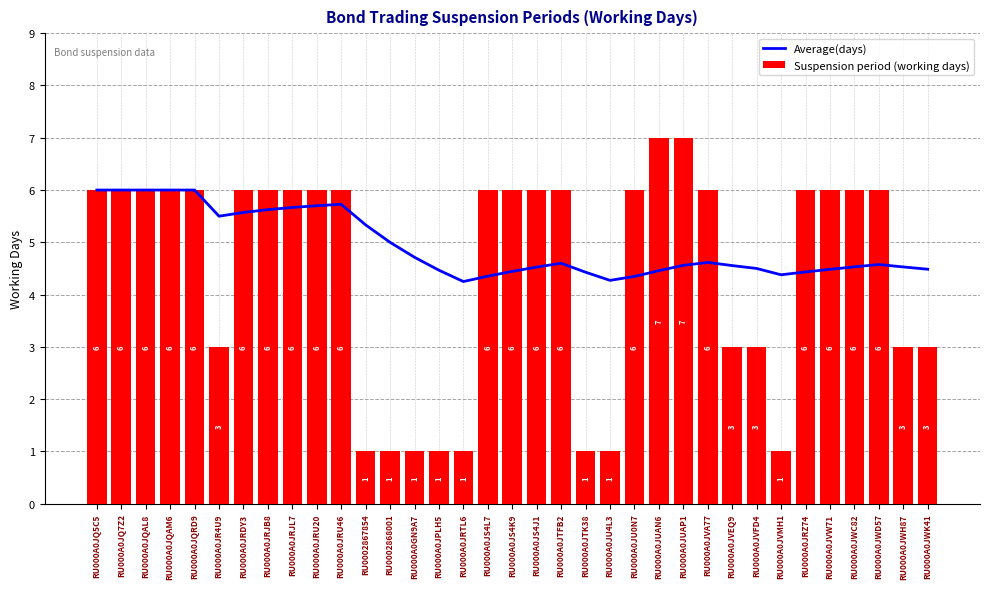

What is the total value across all series at RU000A0JS4K9?

10.4